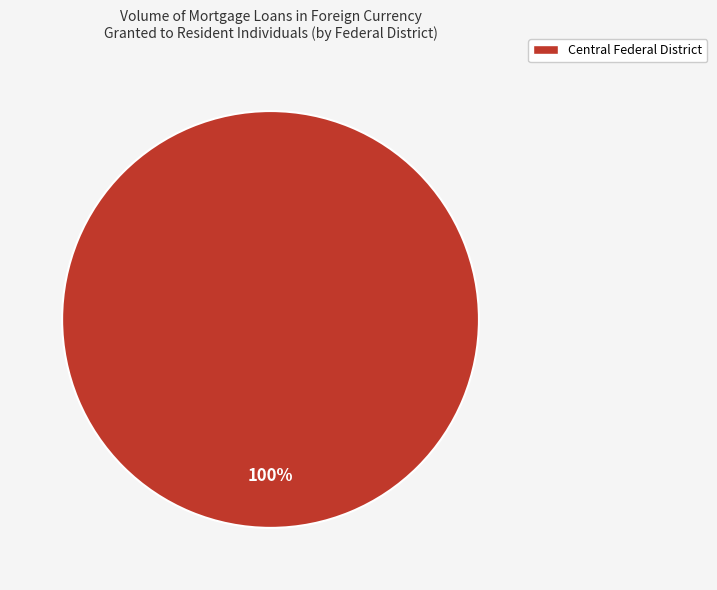

Is there any slice that represents more than half of the pie?

Yes